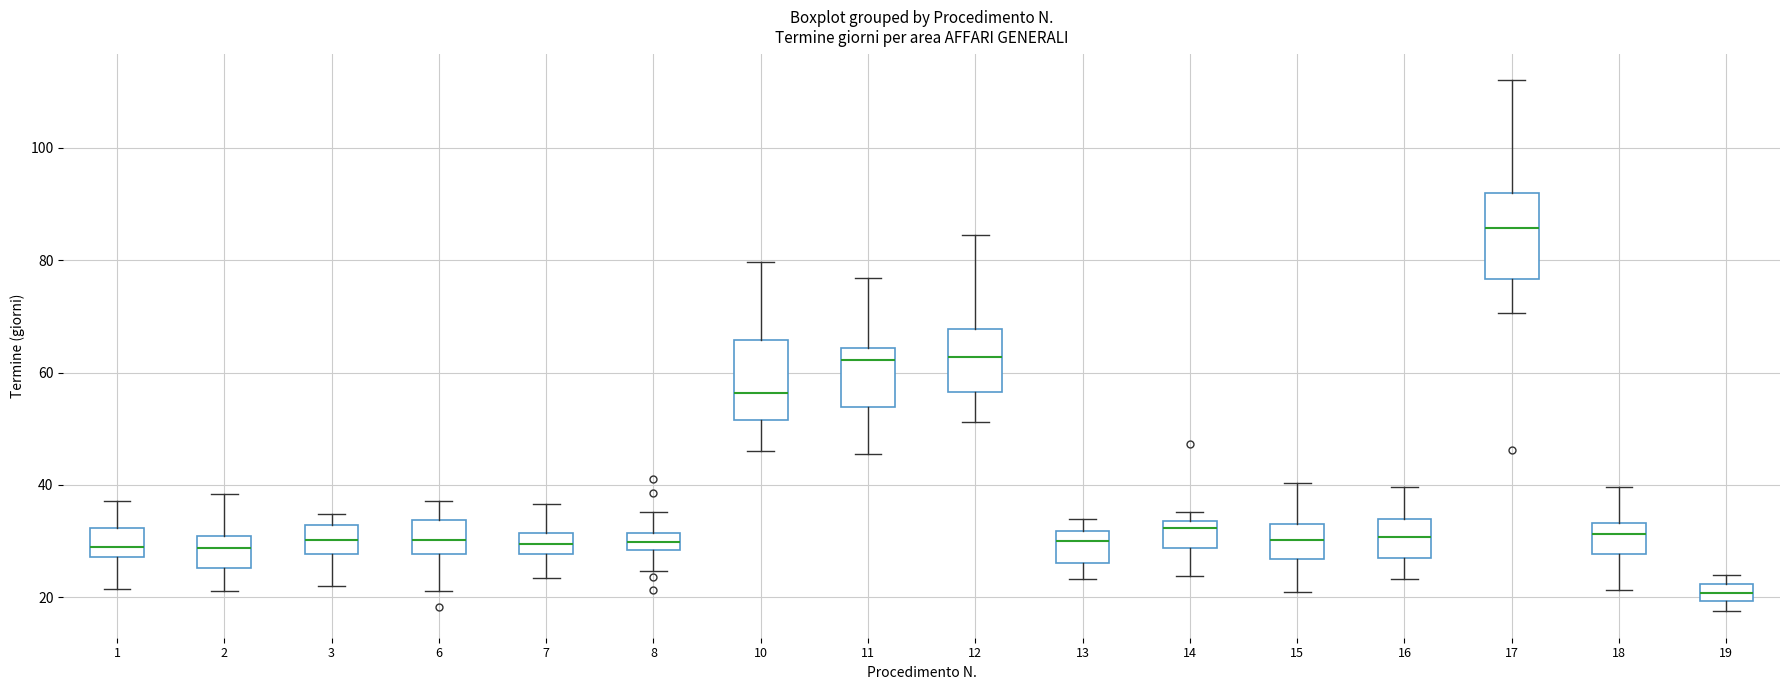

Which box has the lowest median line?

19